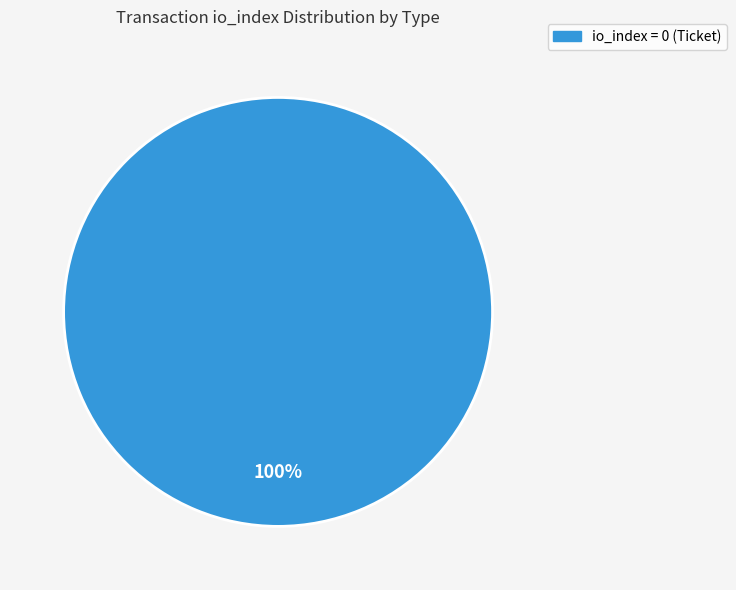

To the nearest percent, what portion does io_index = 0 (Ticket) represent?

100%